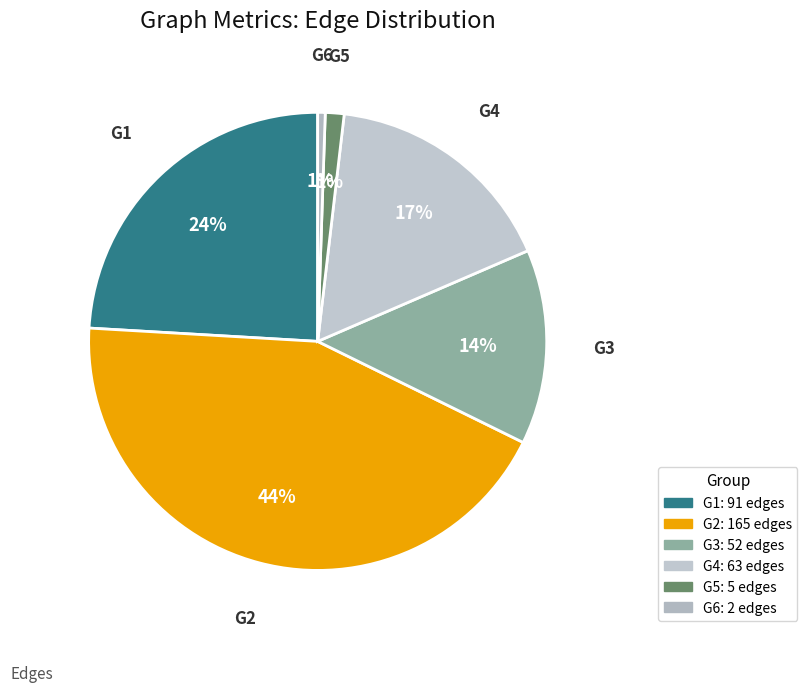

What is the largest slice in the pie chart?

G2